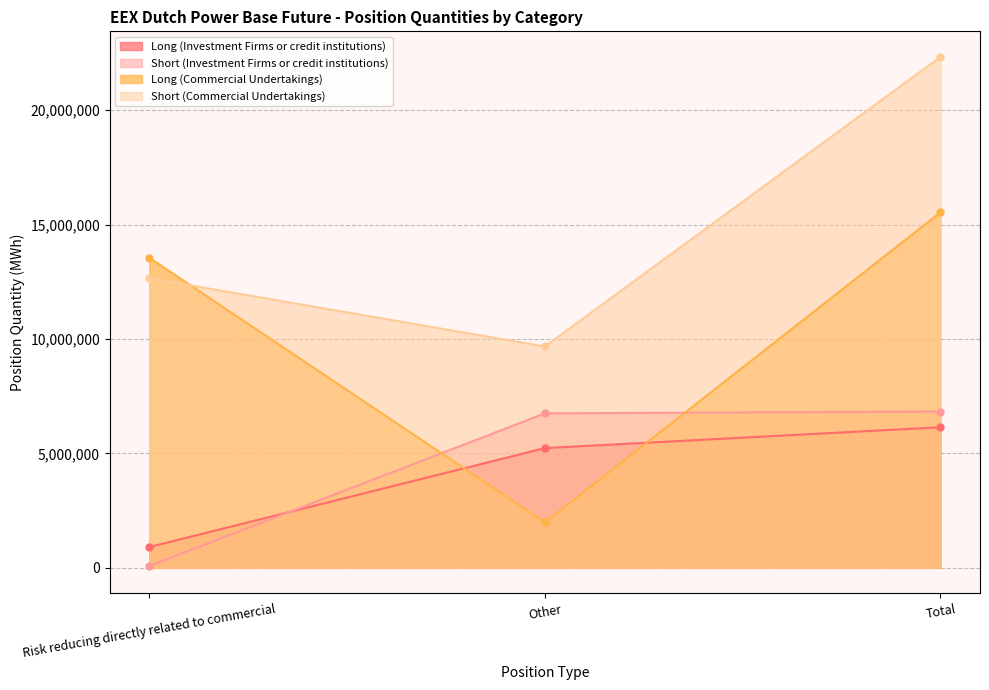

The Long (Investment Firms or credit institutions) series shows 3253674 at Other. True or false?

False